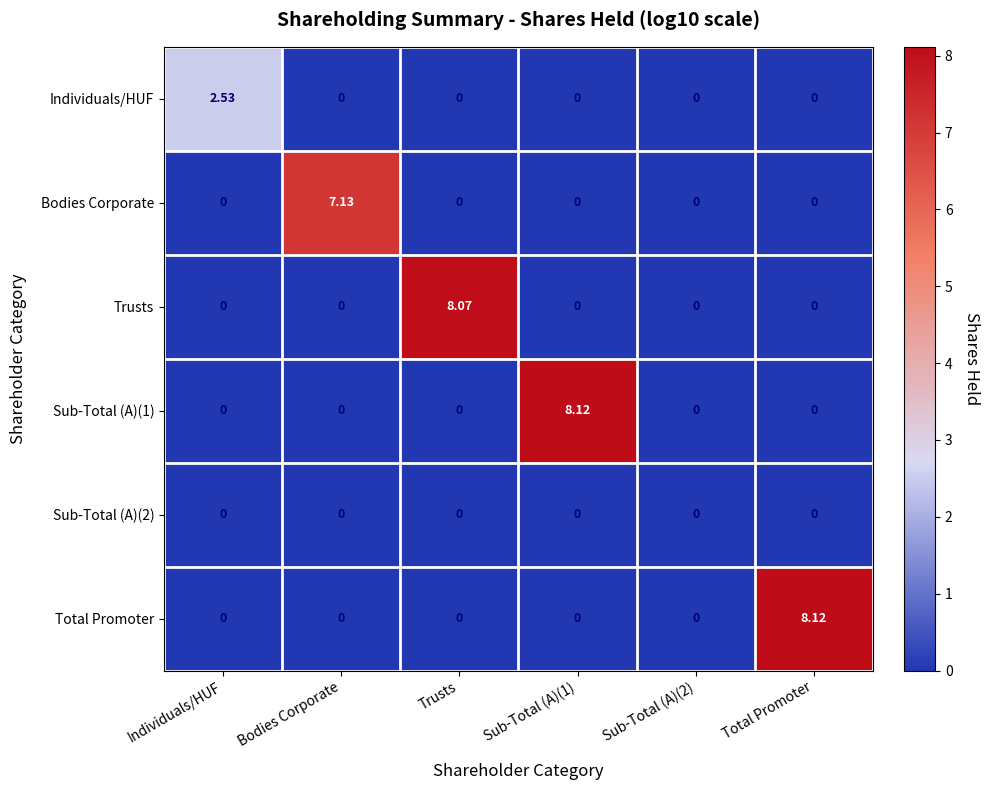

How many series are shown in this chart?

6